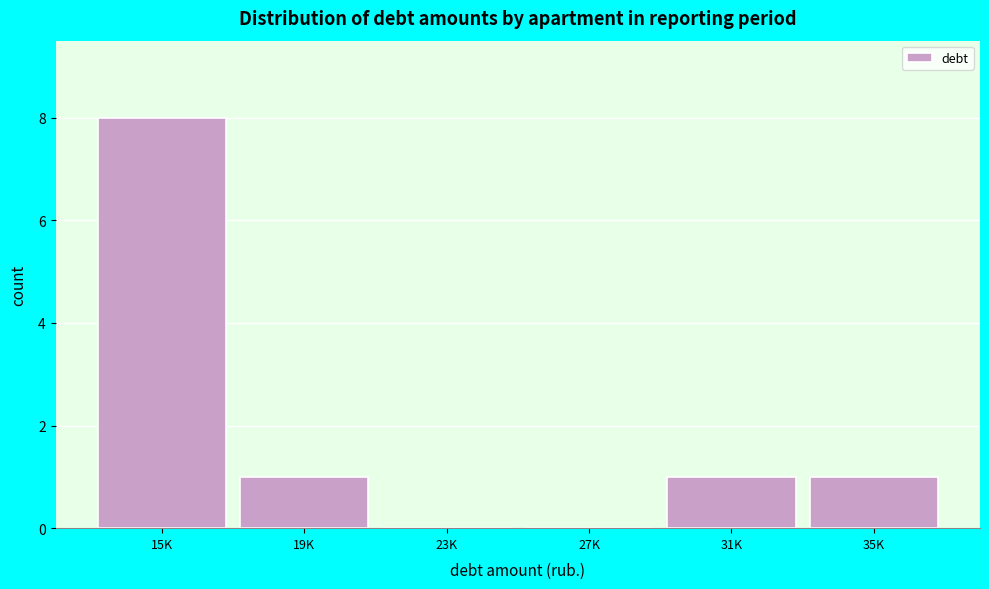

Reading left to right, extract all data points from this chart.

15K=8	19K=1	23K=0	27K=0	31K=1	35K=1